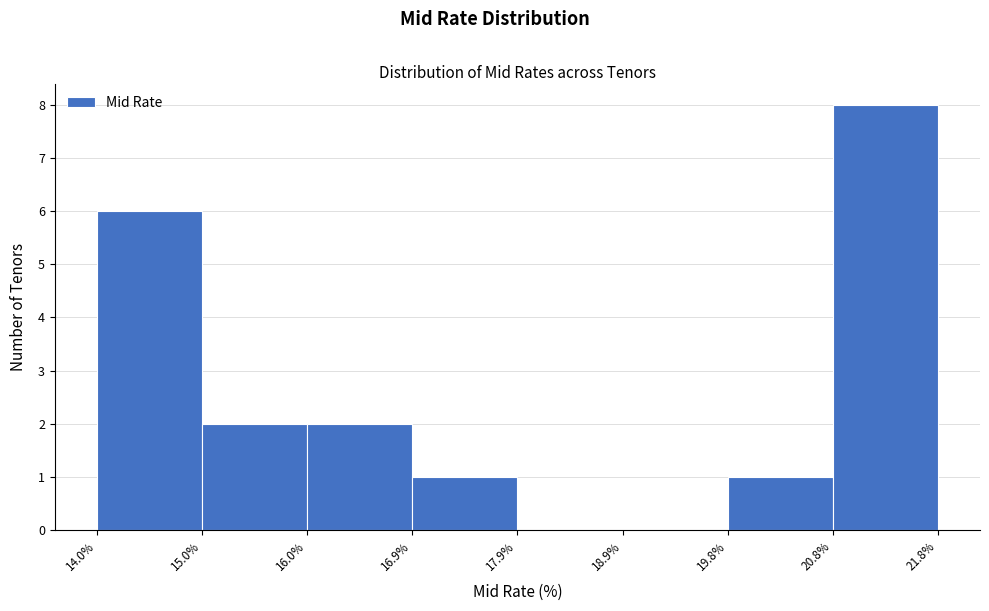

How tall is the bar that spans 20.8% to 21.8% on the x-axis? The values are not printed on the chart, so give them approximately, as read against the axis.

8